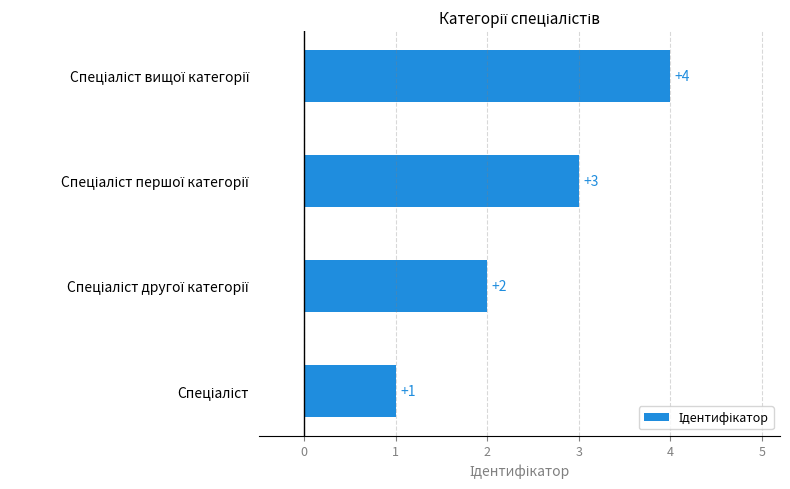

What is the maximum value shown in the chart?

4